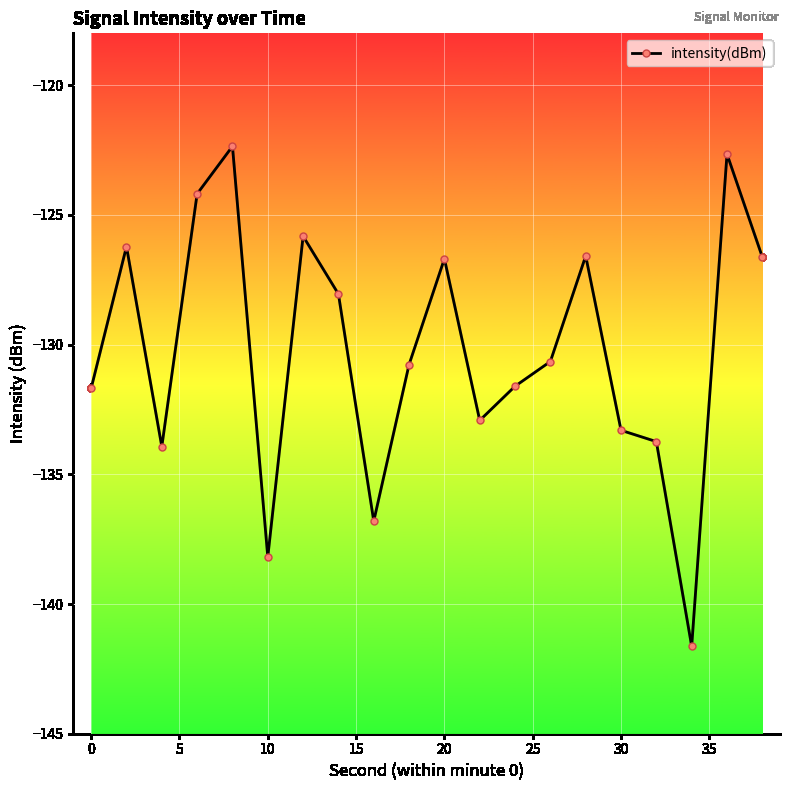

What is the average value?

-130.2